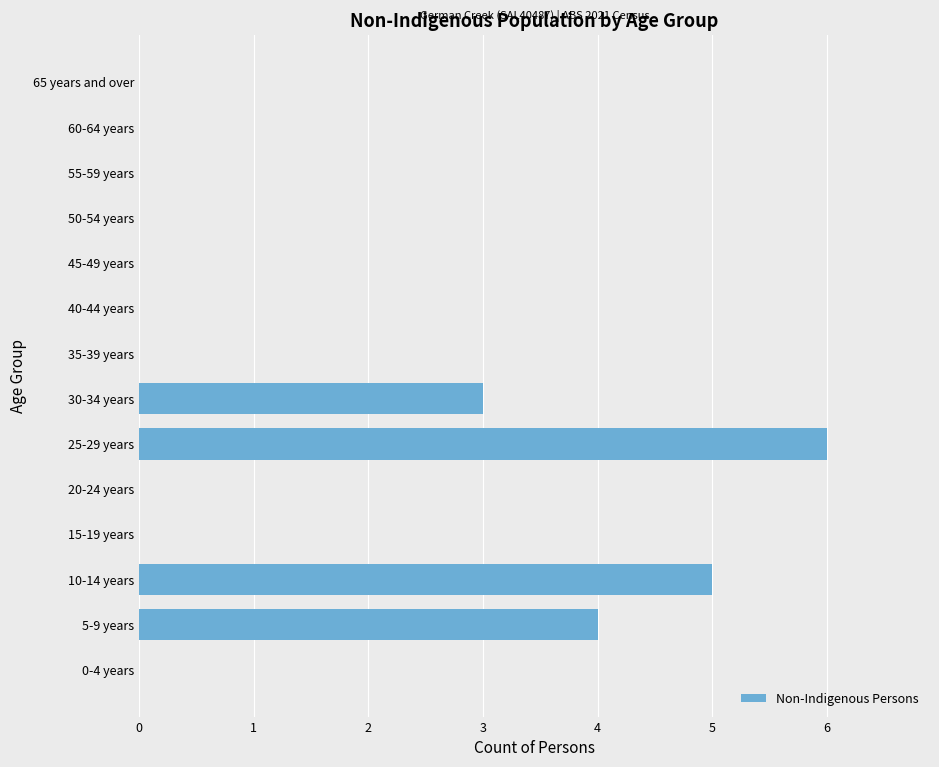

The value at 10-14 years is 1. True or false?

False